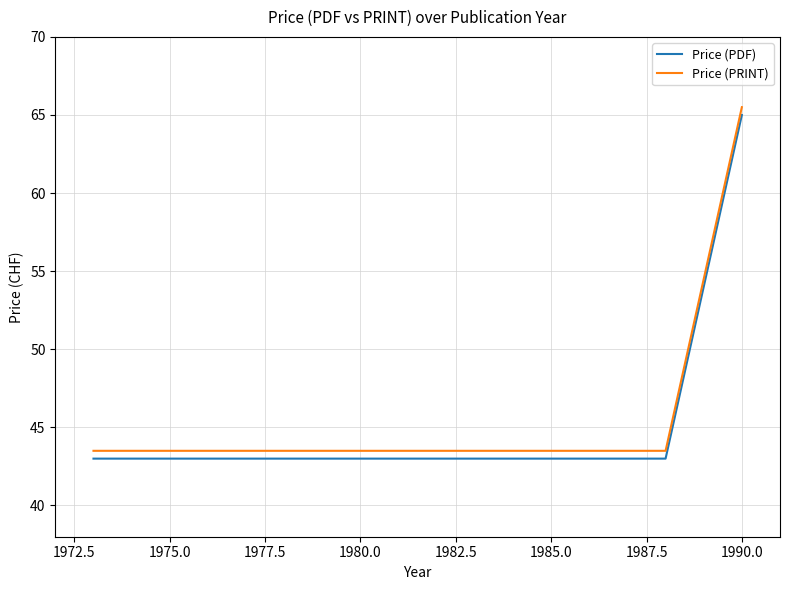

True or false: Price (PDF) and Price (PRINT) intersect in this chart.

False